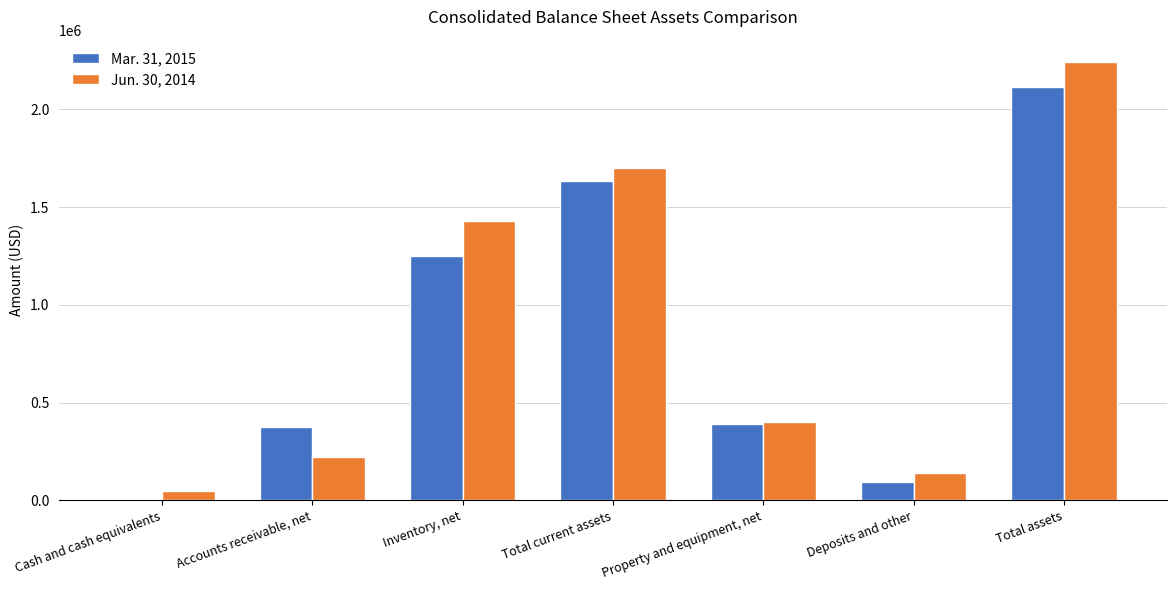

Which series has the largest range (max minus min)?

Jun. 30, 2014